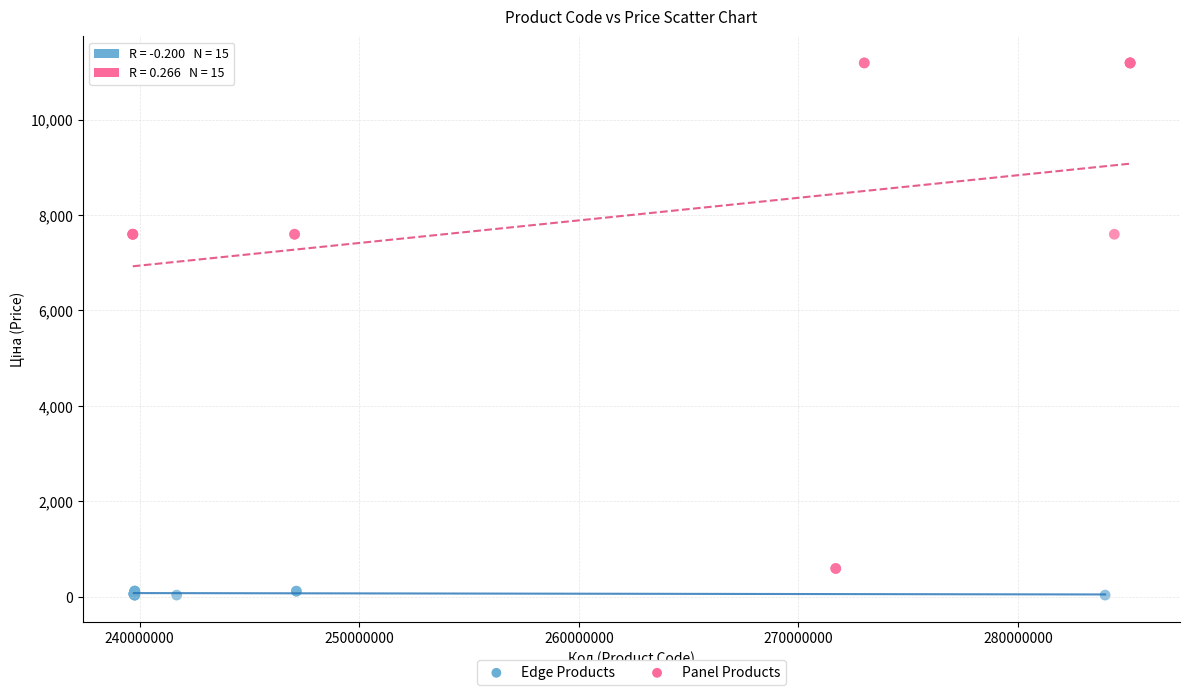

Which series has the largest Y range (max minus min)?

Panel Products